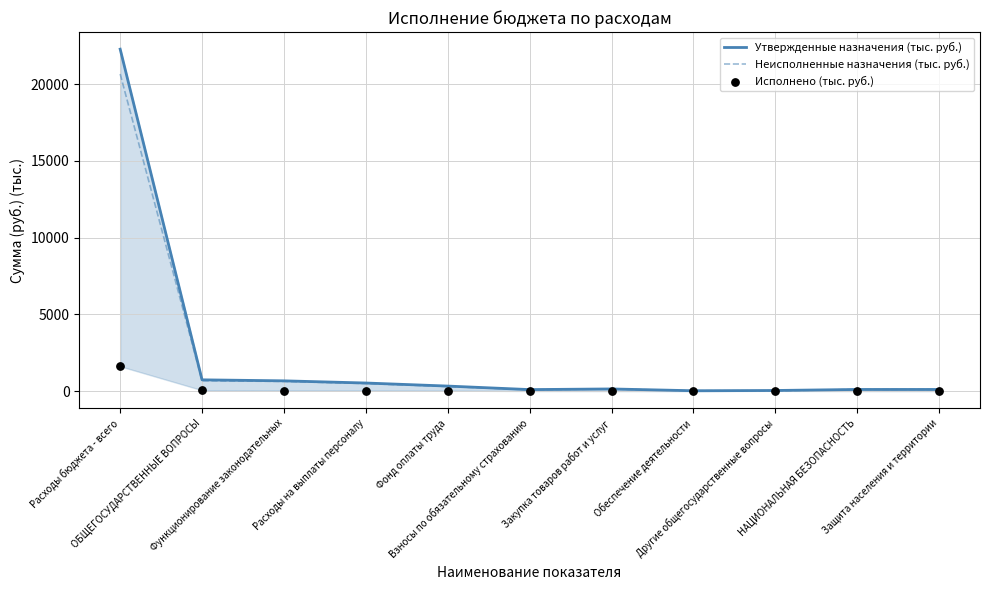

What are all the series names shown in the legend?

Утвержденные назначения (тыс. руб.), Неисполненные назначения (тыс. руб.), Исполнено (тыс. руб.)